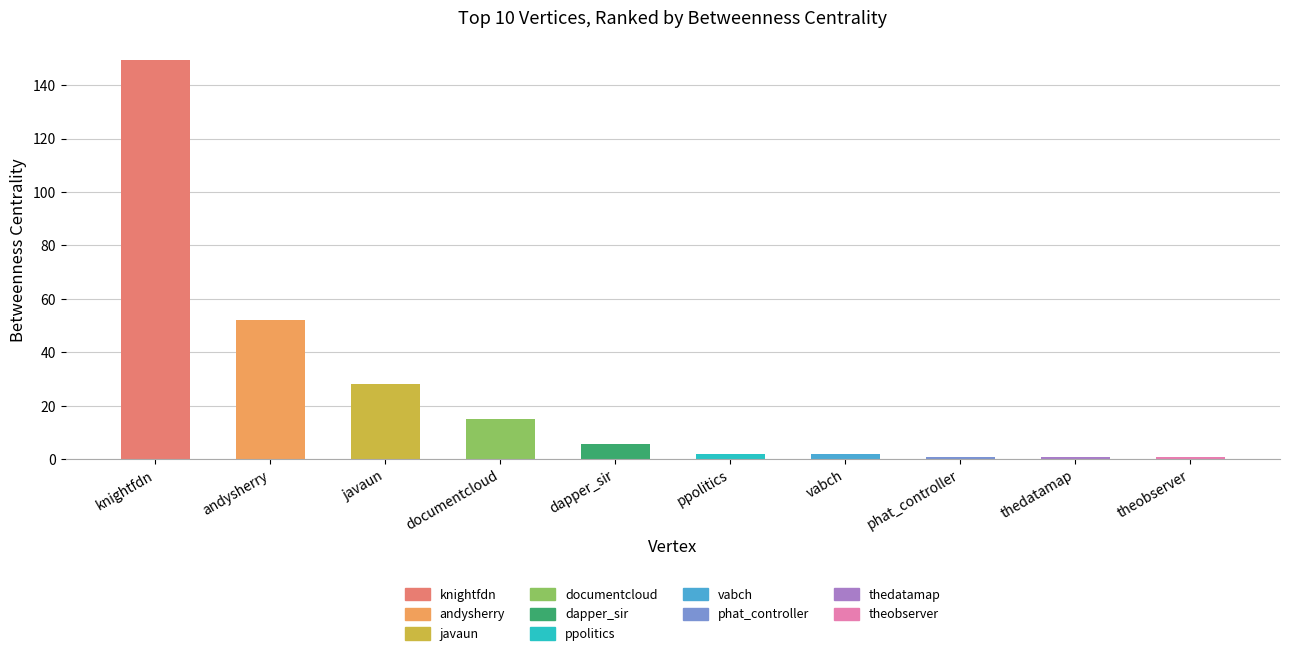

Rank the categories by value from highest to lowest.

knightfdn, andysherry, javaun, documentcloud, dapper_sir, ppolitics, vabch, phat_controller, thedatamap, theobserver